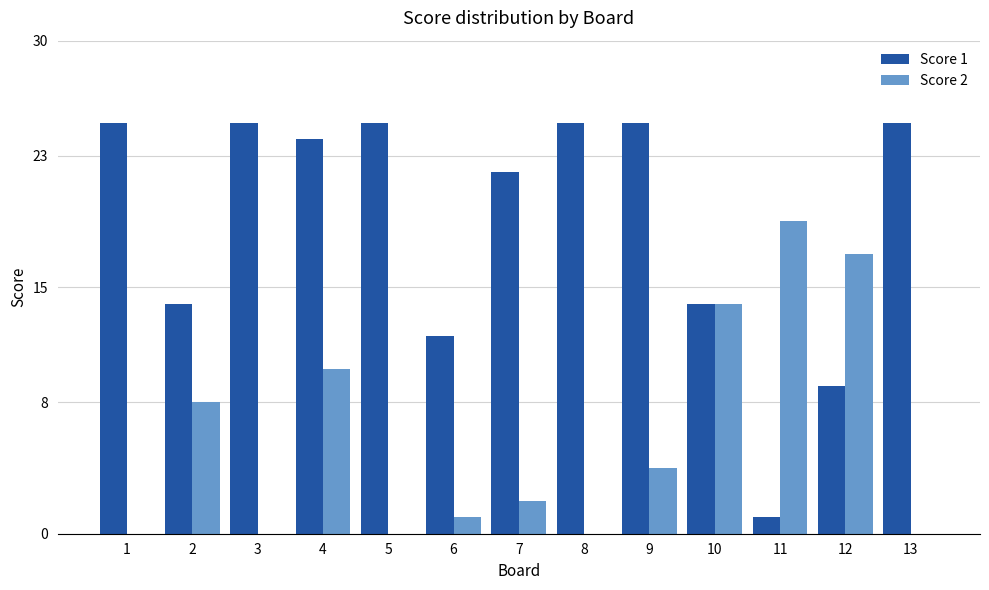

True or false: Score 2 has a value of 0 at 8.

True